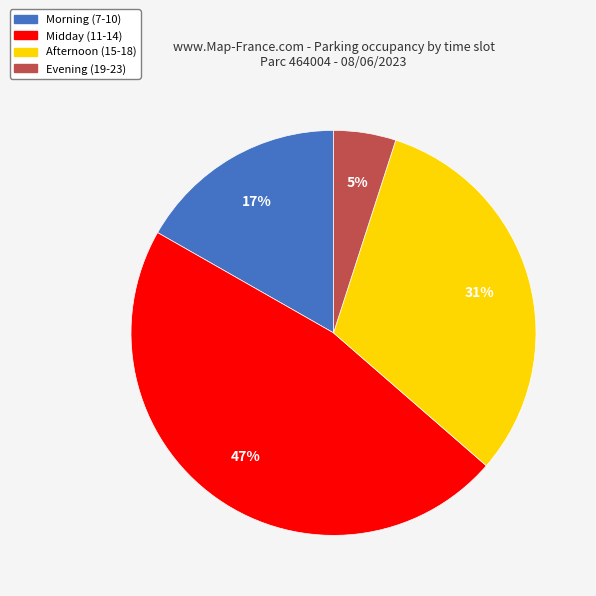

To the nearest percent, what is the difference between the Evening (19-23) and Morning (7-10) slice percentages?

12%